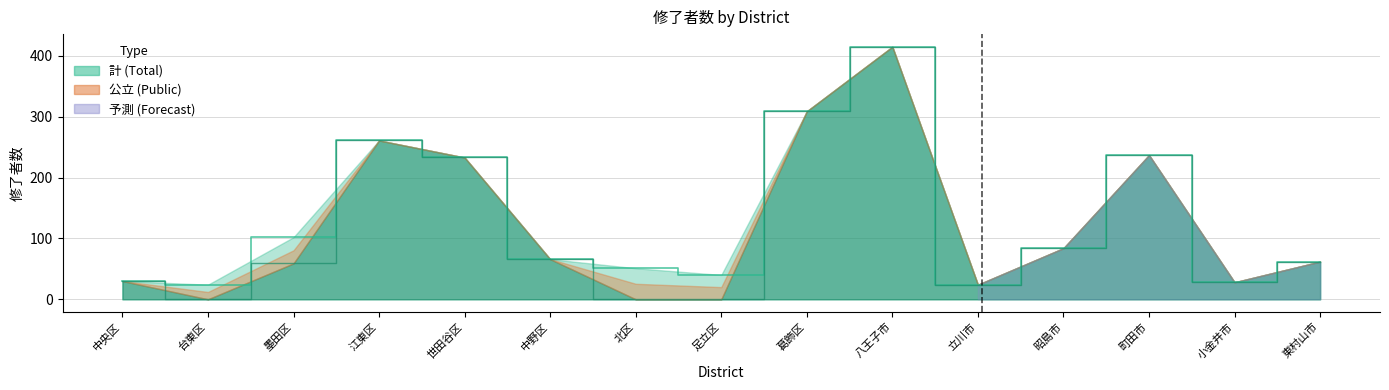

True or false: 計 (Male) and 計 (Female) cross at least once.

False